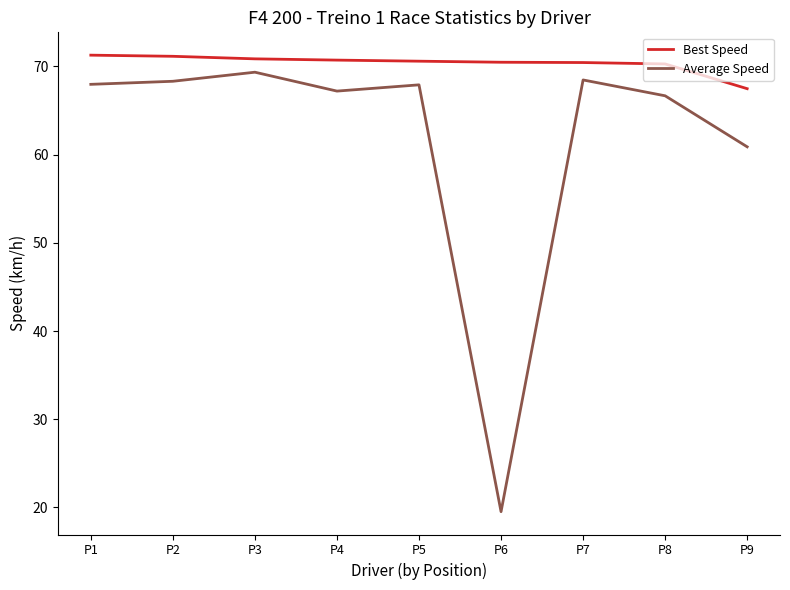

How many lines are shown in the chart?

2